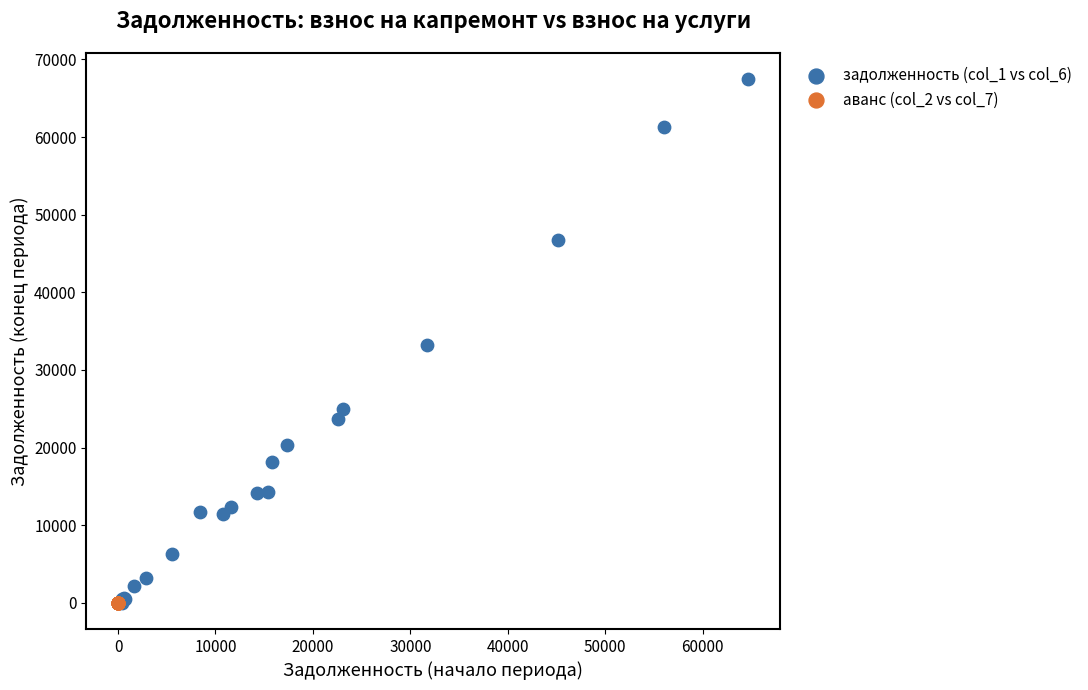

Which series contains the highest Y value?

задолженность (col_1 vs col_6)